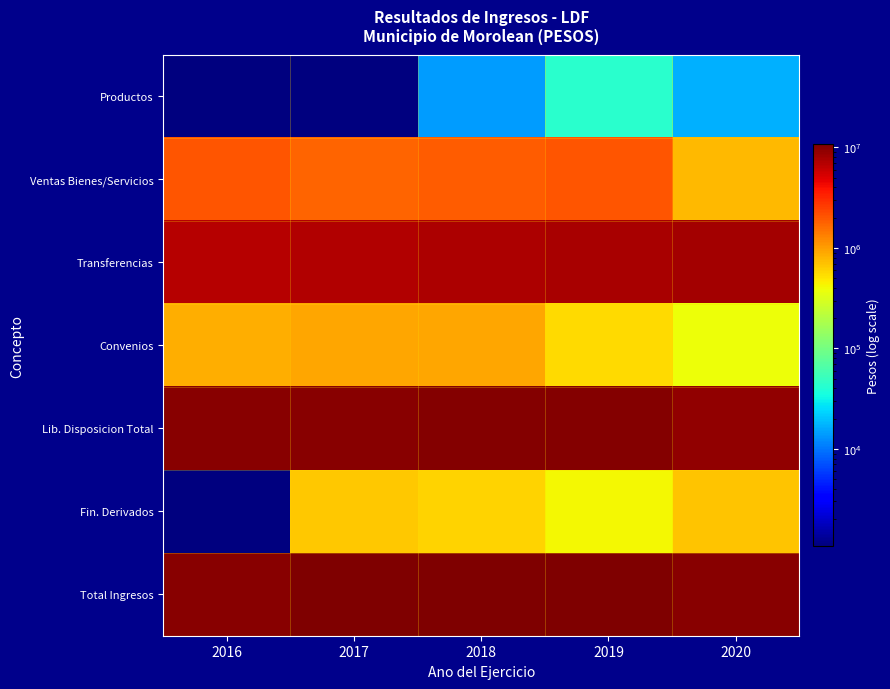

Reading left to right, what are all the values shown in this chart?

Productos: 2016=0.1	2017=0.1	2018=14330.4	2019=42551.2	2020=17003.1
Ventas Bienes/Servicios: 2016=2055366.4	2017=1741664.1	2018=1892866.9	2019=1994122.1	2020=774344.6
Transferencias: 2016=6865596.6	2017=7140220.6	2018=7370476.2	2019=7575060.0	2020=7878062.4
Convenios: 2016=849259.0	2017=917969.7	2018=917425.1	2019=559318.1	2020=391064.5
Lib. Disposicion Total: 2016=9770222.0	2017=9799854.4	2018=10195098.6	2019=10171051.3	2020=9060474.6
Fin. Derivados: 2016=0.1	2017=672024.9	2018=591262.7	2019=421347.8	2020=688269.0
Total Ingresos: 2016=9770222.0	2017=10471879.3	2018=10786361.2	2019=10592399.1	2020=9748743.6